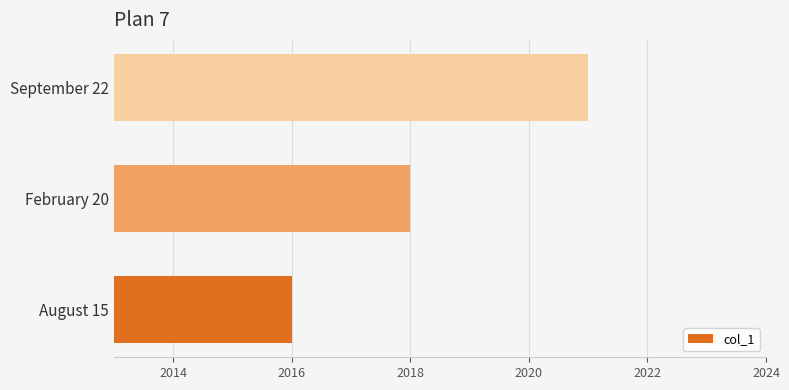

Reading bottom to top, list all the values displayed in this chart.

August 15=2016	February 20=2018	September 22=2021